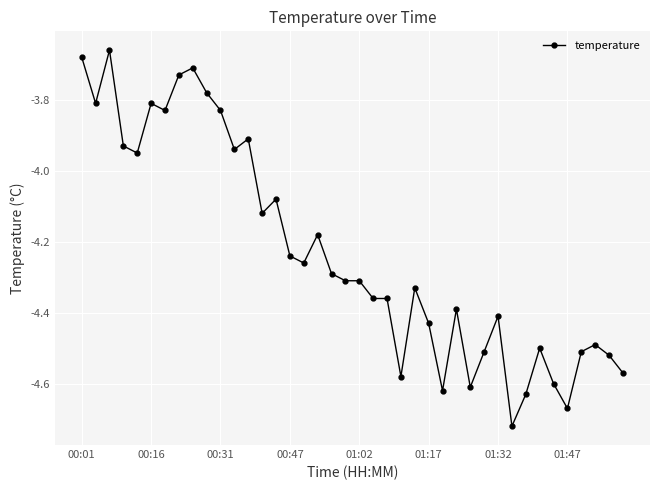

What is the sum of all values?

-169.2